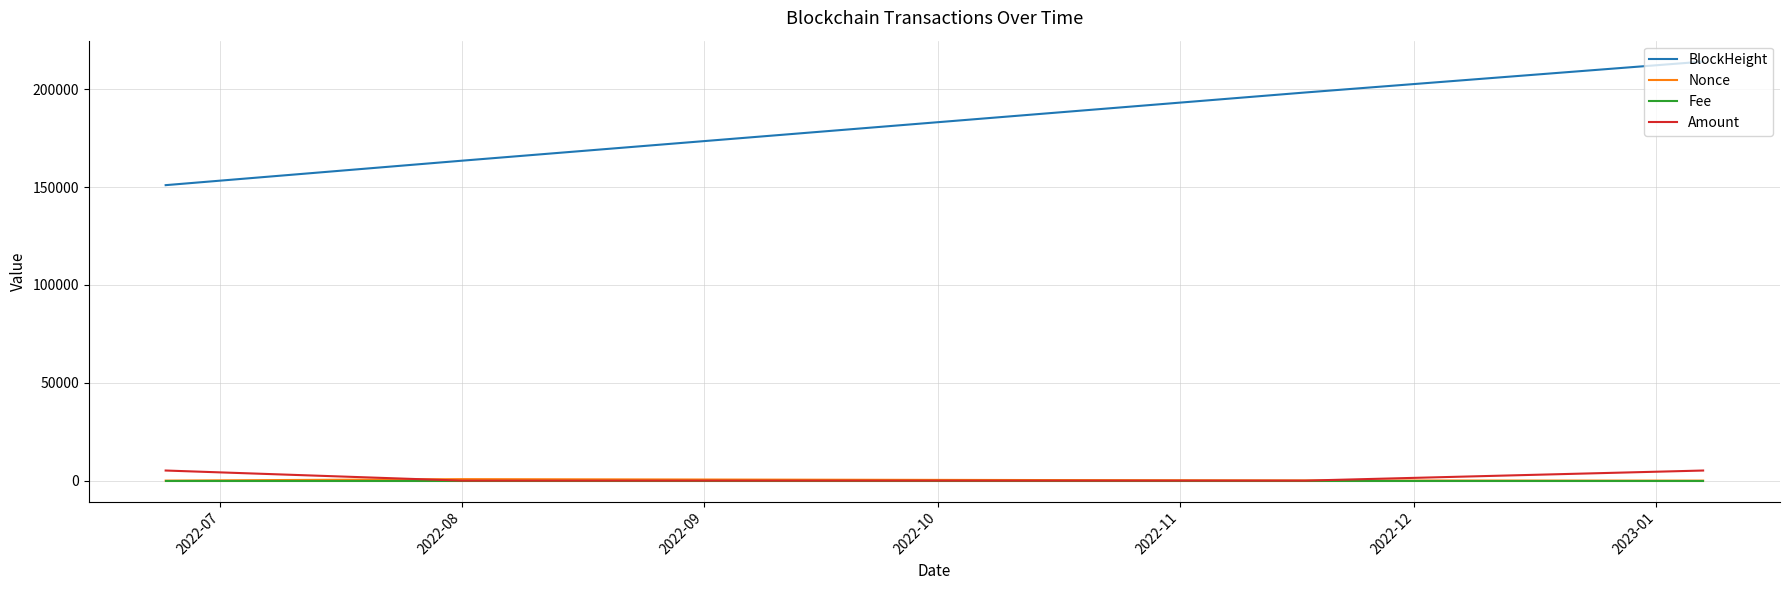

How many lines are shown in the chart?

4